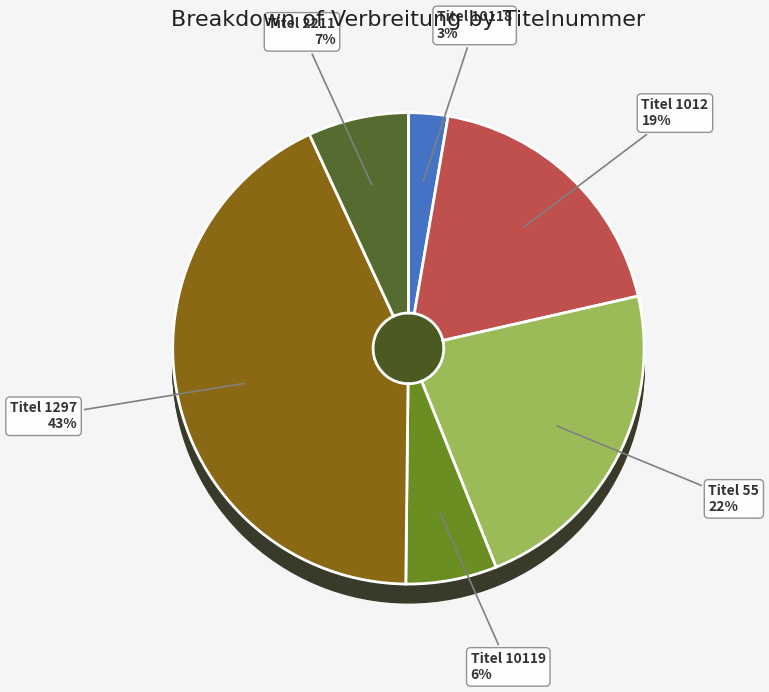

Do 2211 and 1297 together represent more than half of the pie?

No